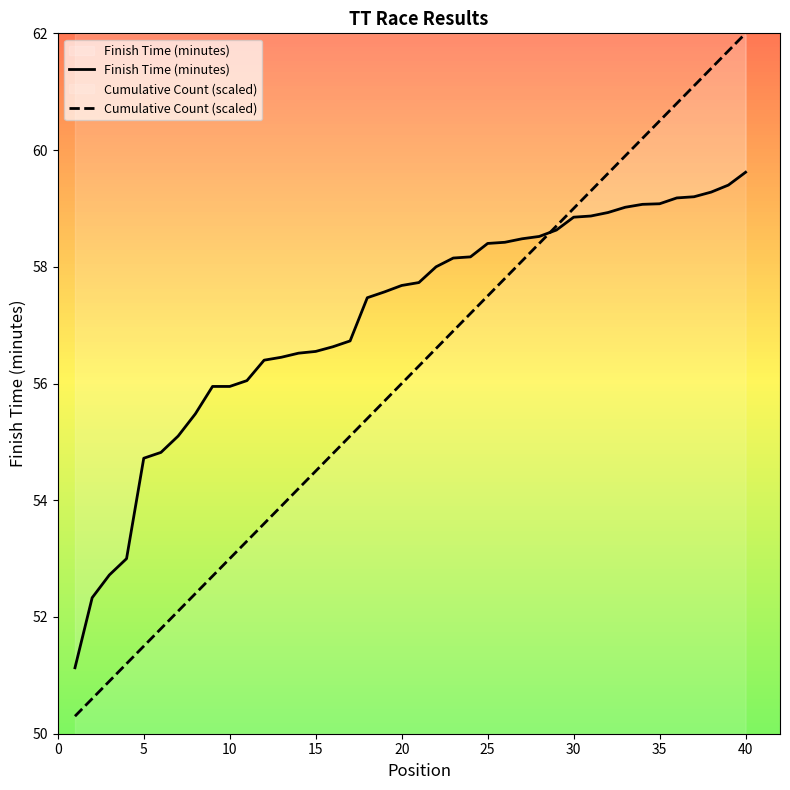

True or false: Cumulative Count (scaled) has a value of 22.2 at 15.

False